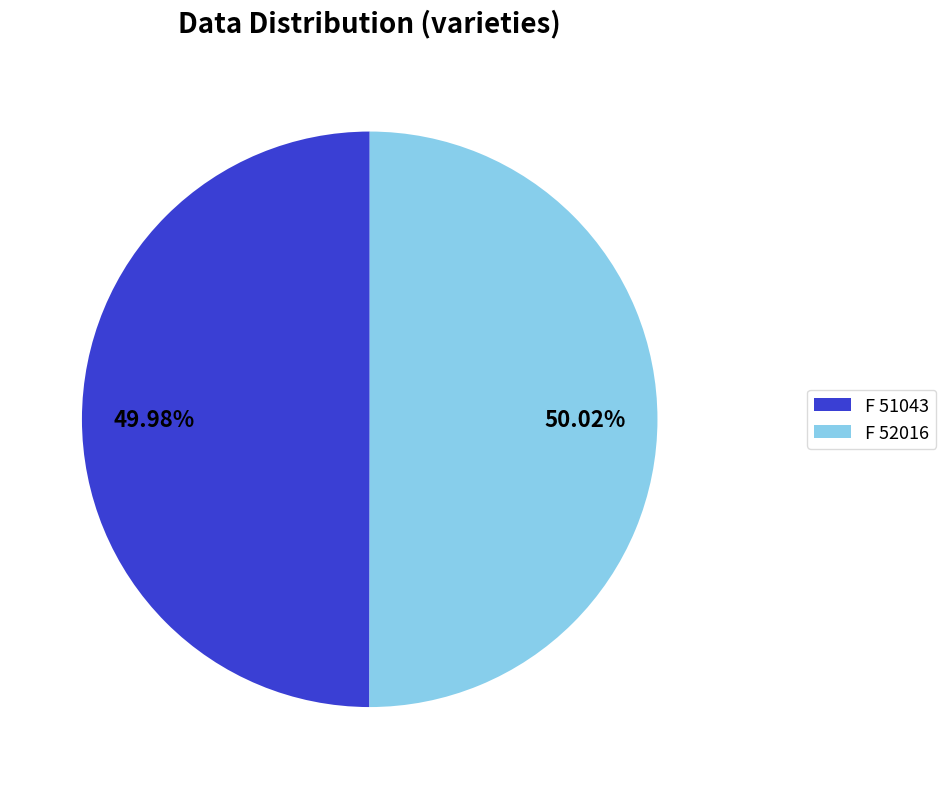

Approximately how many times larger is the value at F 52016 compared to F 51043?

1.0